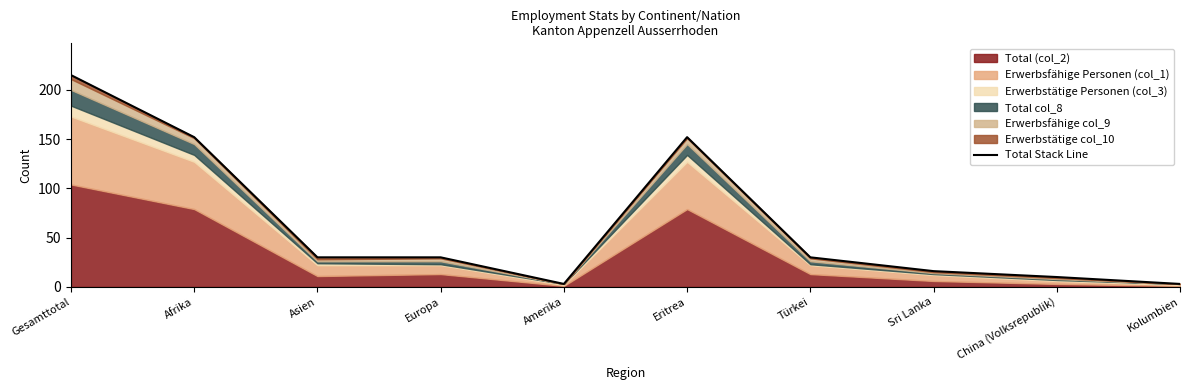

Reading left to right, what are all the values shown in this chart?

Gesamttotal=215	Afrika=152	Asien=30	Europa=30	Amerika=3	Eritrea=152	Türkei=30	Sri Lanka=16	China (Volksrepublik)=10	Kolumbien=3